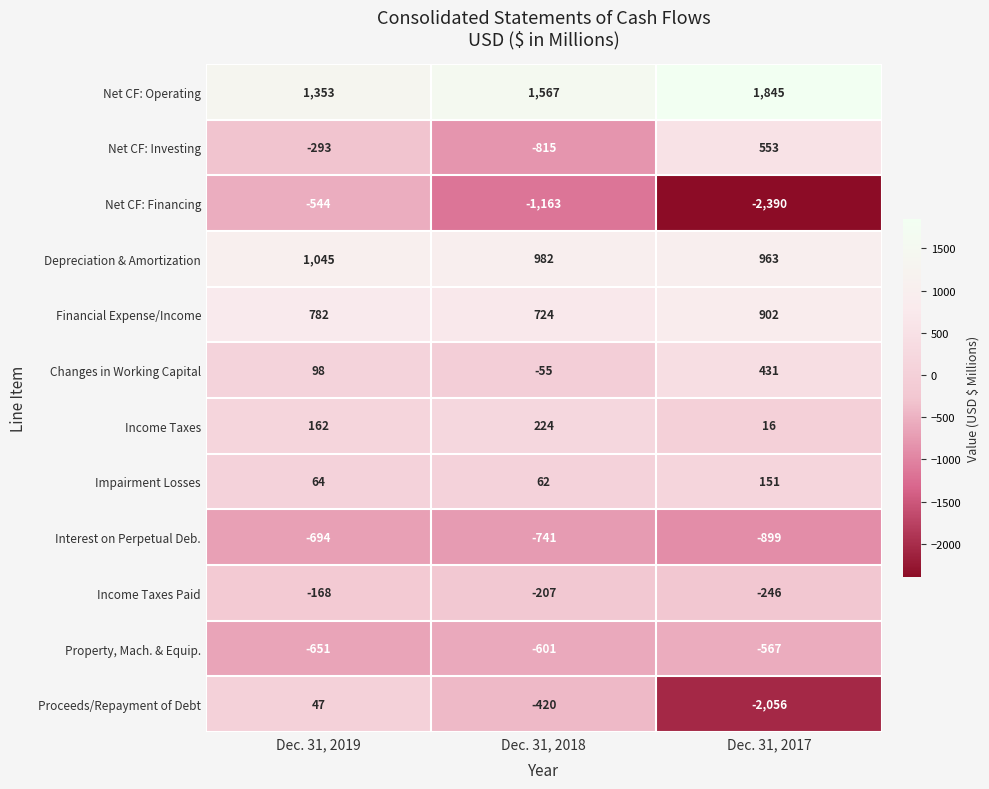

The Proceeds/Repayment of Debt series shows -420 at Dec. 31, 2018. True or false?

True